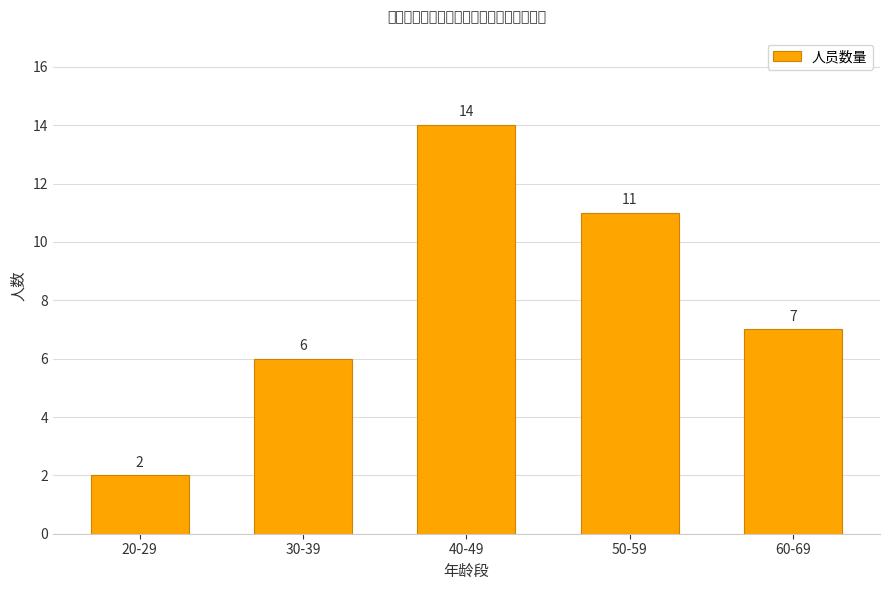

Which category has the lowest value across all series?

20-29